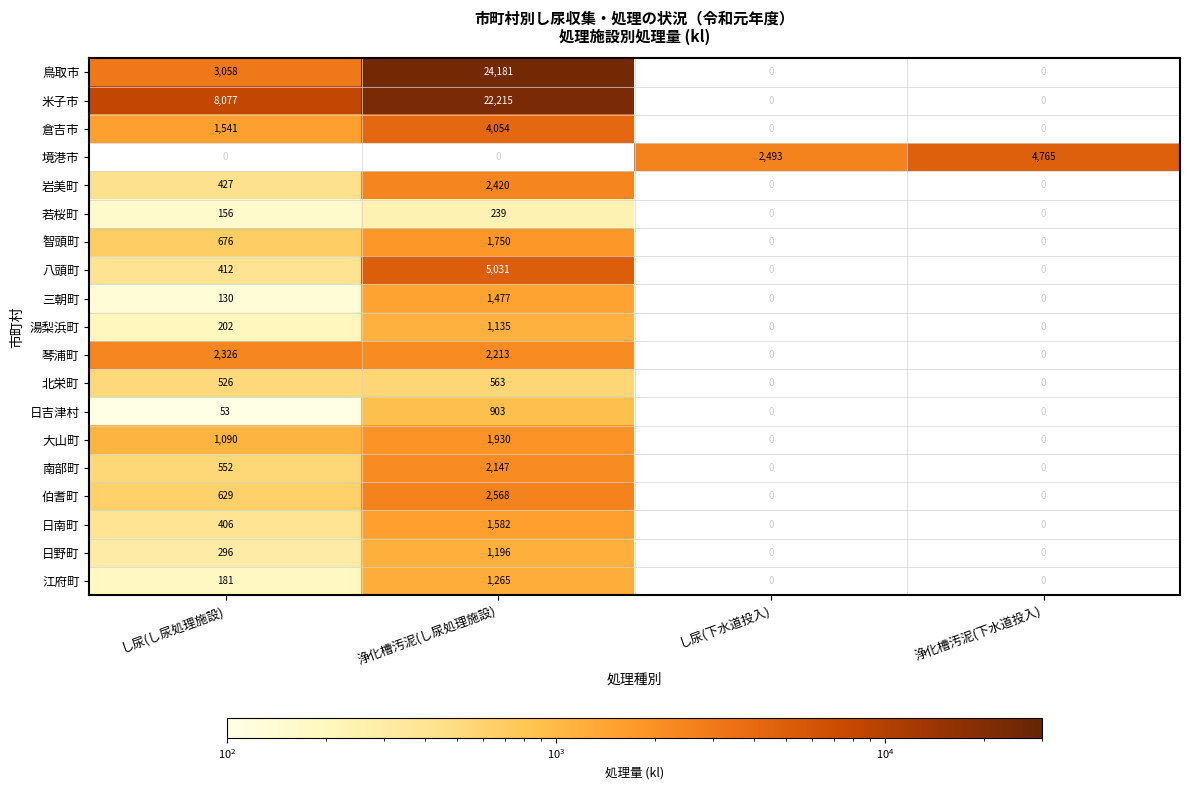

What is the average value of the 日南町 series?

497